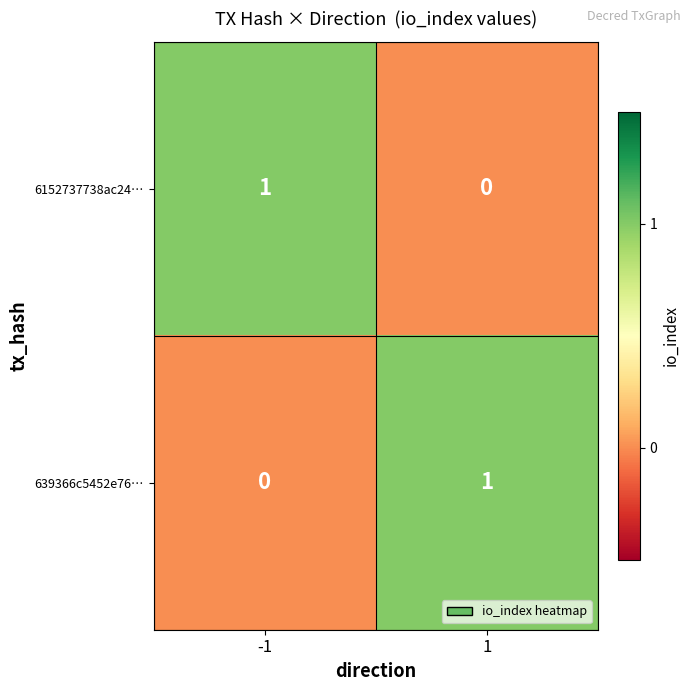

Reading right to left, extract all data points from this chart.

6152737738ac24…: 0	1
639366c5452e76…: 1	0